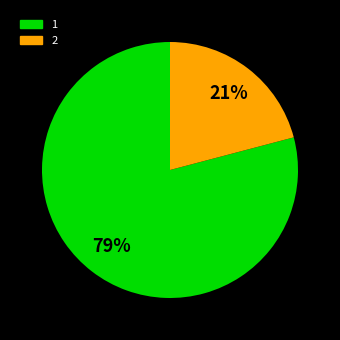

To the nearest percent, what is the difference between the 1 and 2 slice percentages?

58%